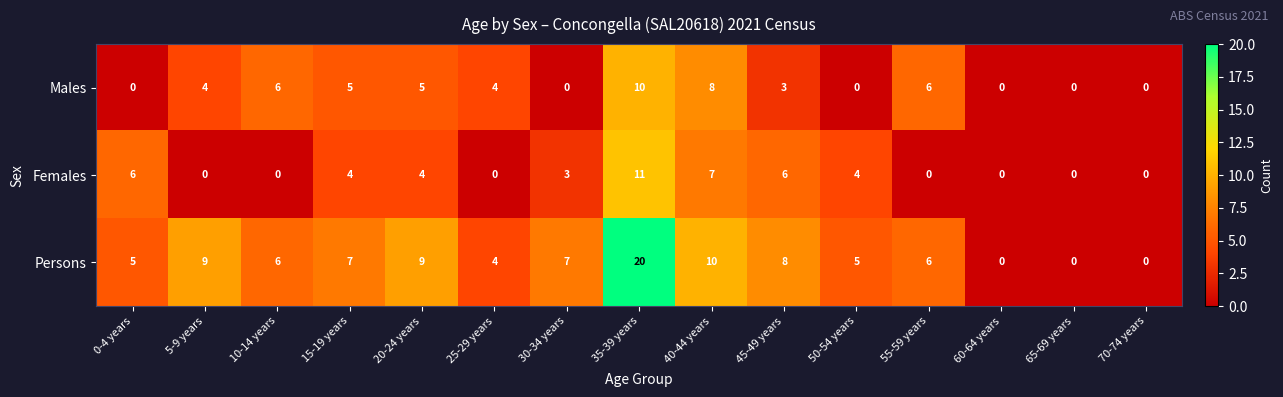

What is the sum of all Males values?

51